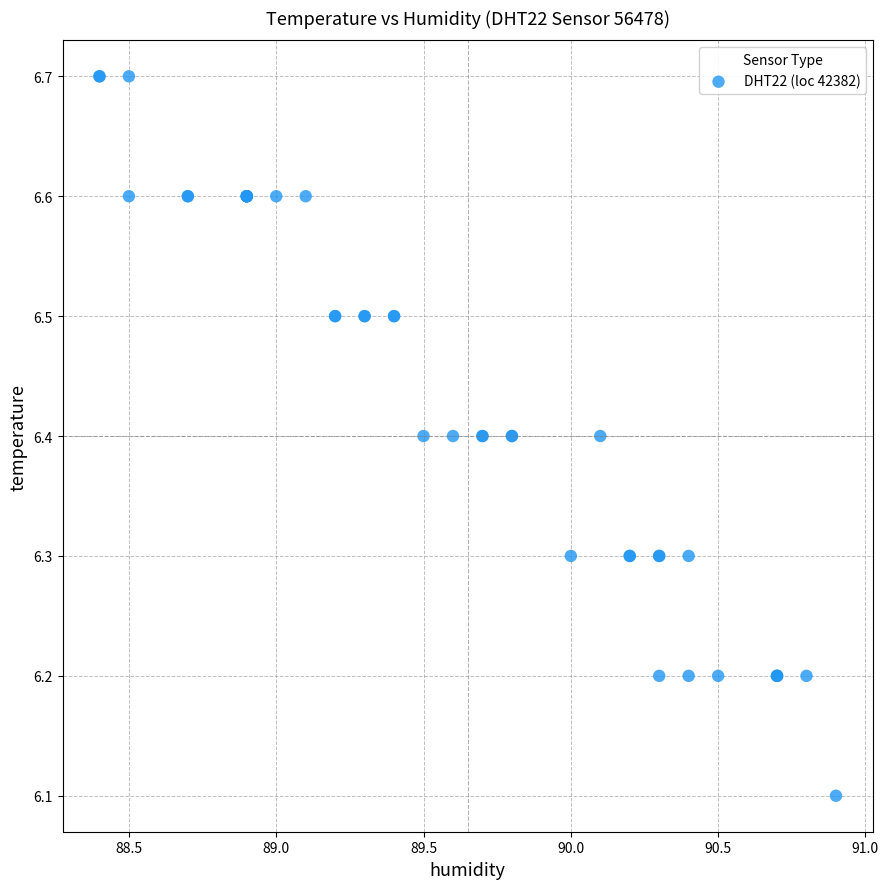

What Y value in the scatter plot is closest to 6?

6.1